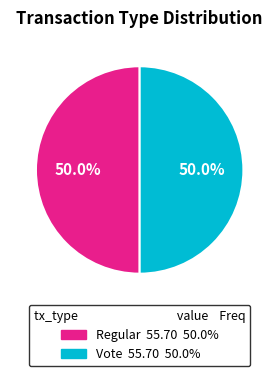

Is it true that Vote is 94% of the pie?

False